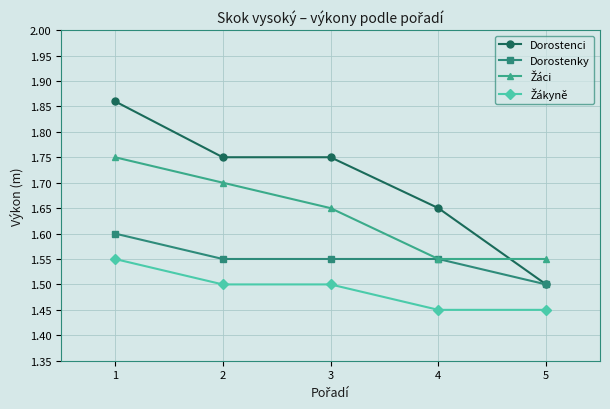

What is the difference between the highest and lowest values at 1?

0.3